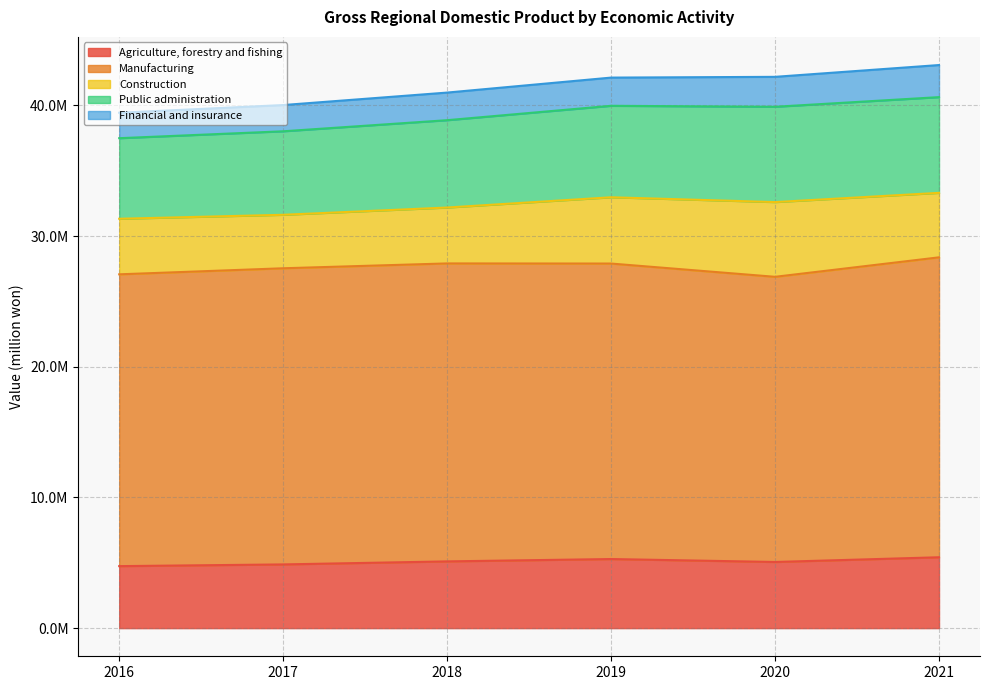

True or false: Public administration and Construction cross at least once.

False